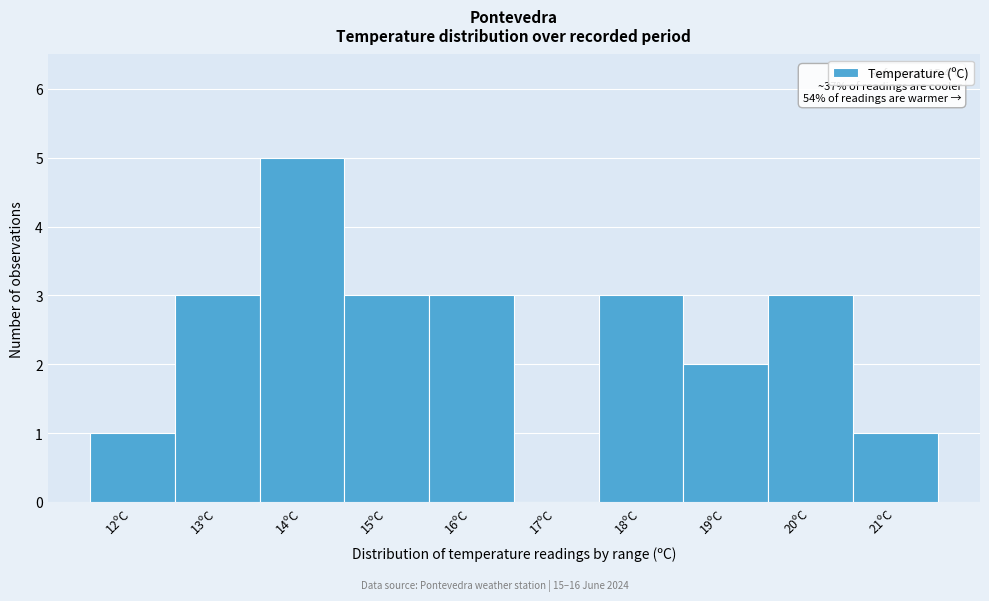

Reading left to right, extract all data points from this chart.

12ºC=1	13ºC=3	14ºC=5	15ºC=3	16ºC=3	17ºC=0	18ºC=3	19ºC=2	20ºC=3	21ºC=1